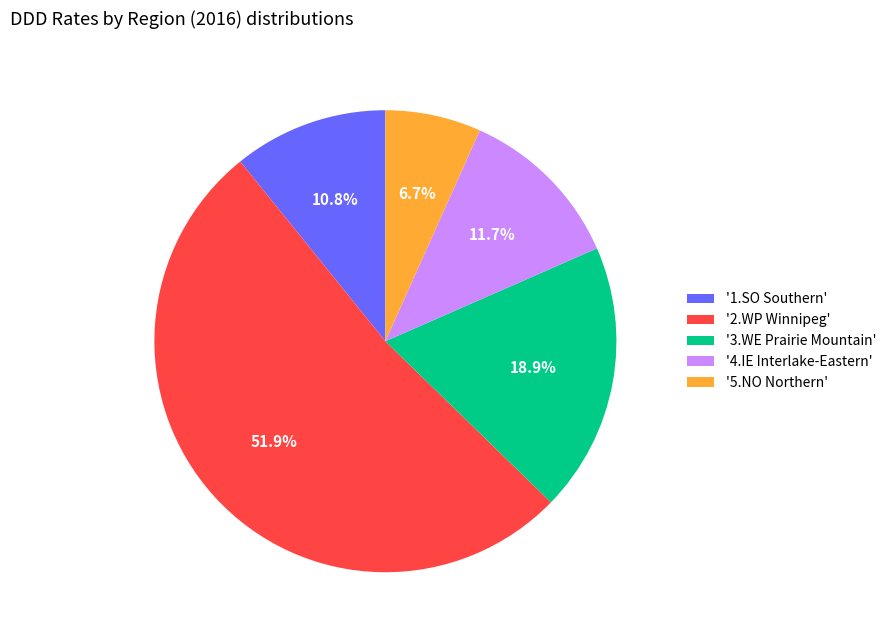

Which category has the smallest portion of the pie?

'5.NO Northern'